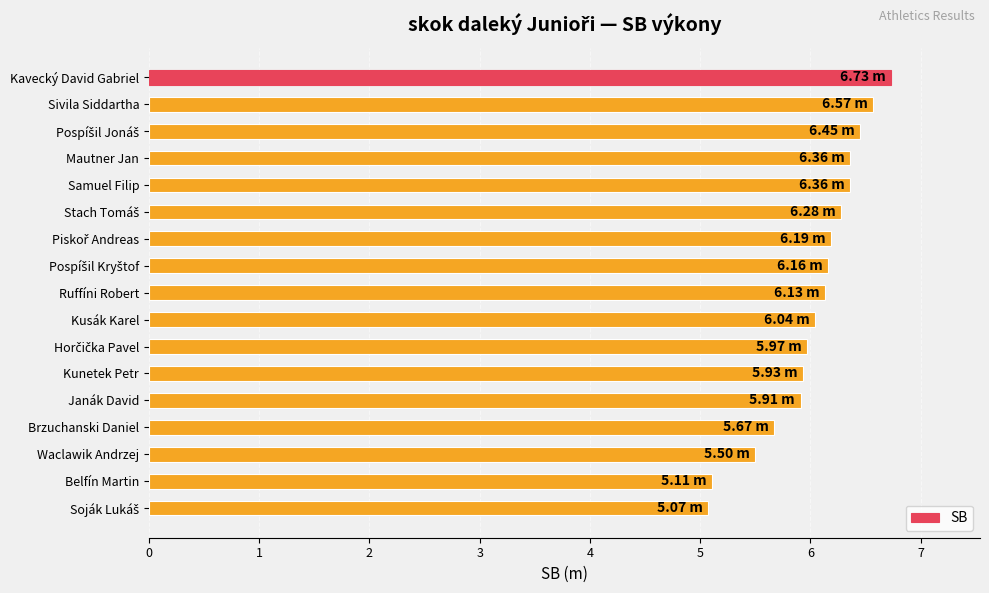

What is the label of the 14th bar from the top?

Brzuchanski Daniel